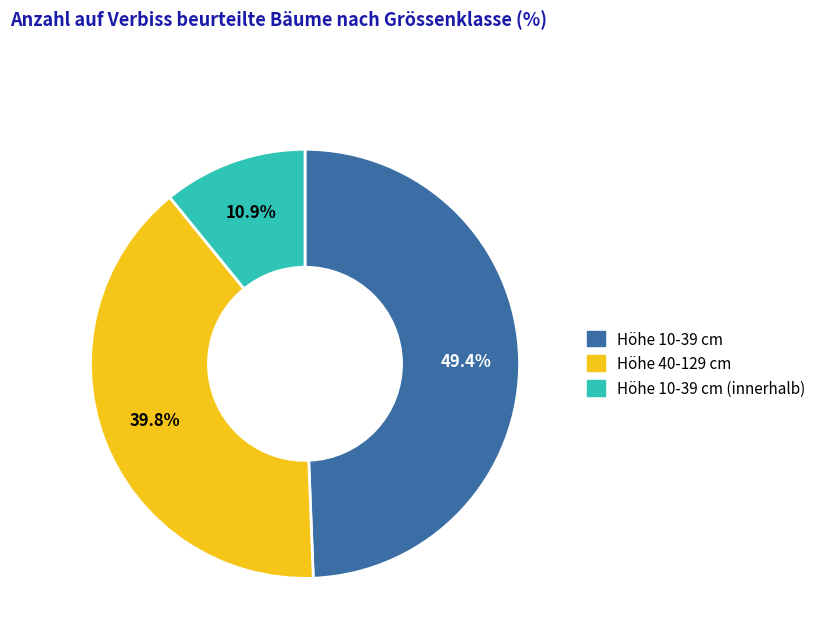

Does any single category account for the majority?

No